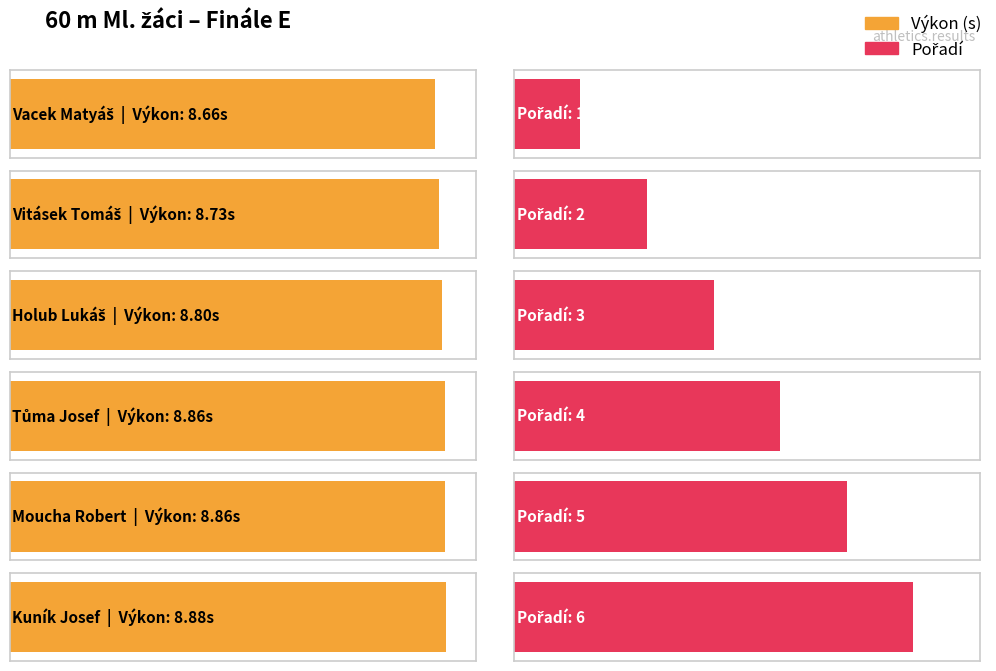

Which series has the widest spread of values?

Pořadí